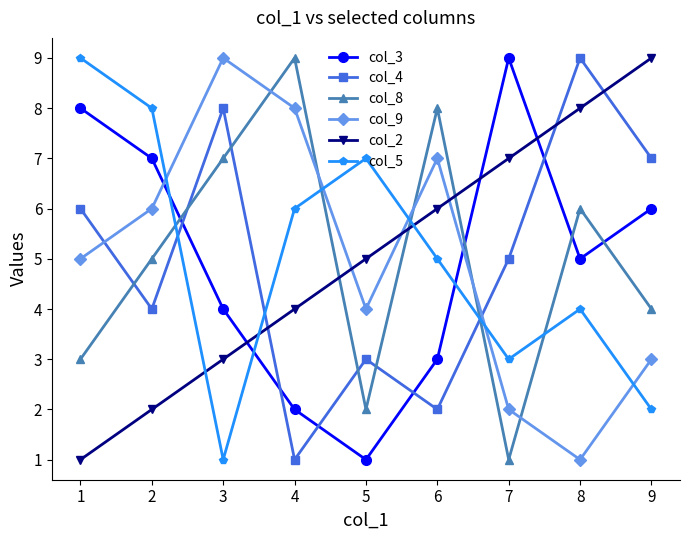

Does the chart display data point markers on the line(s)?

Yes